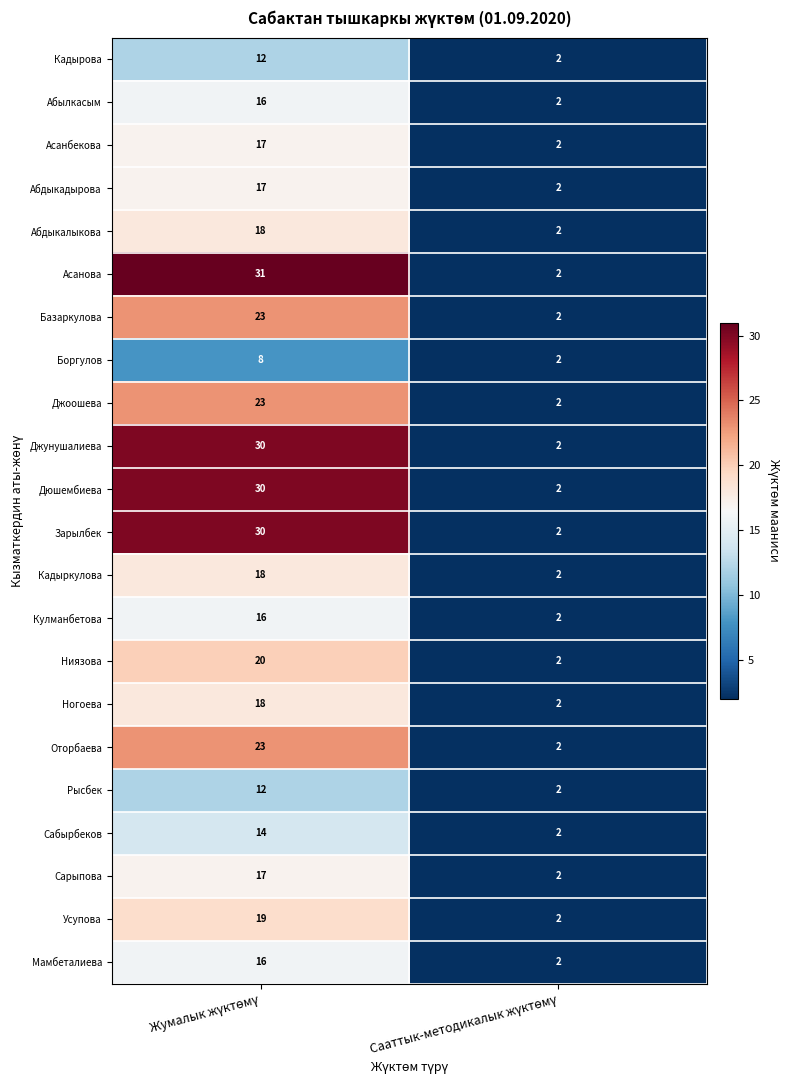

What is the greatest value displayed?

31